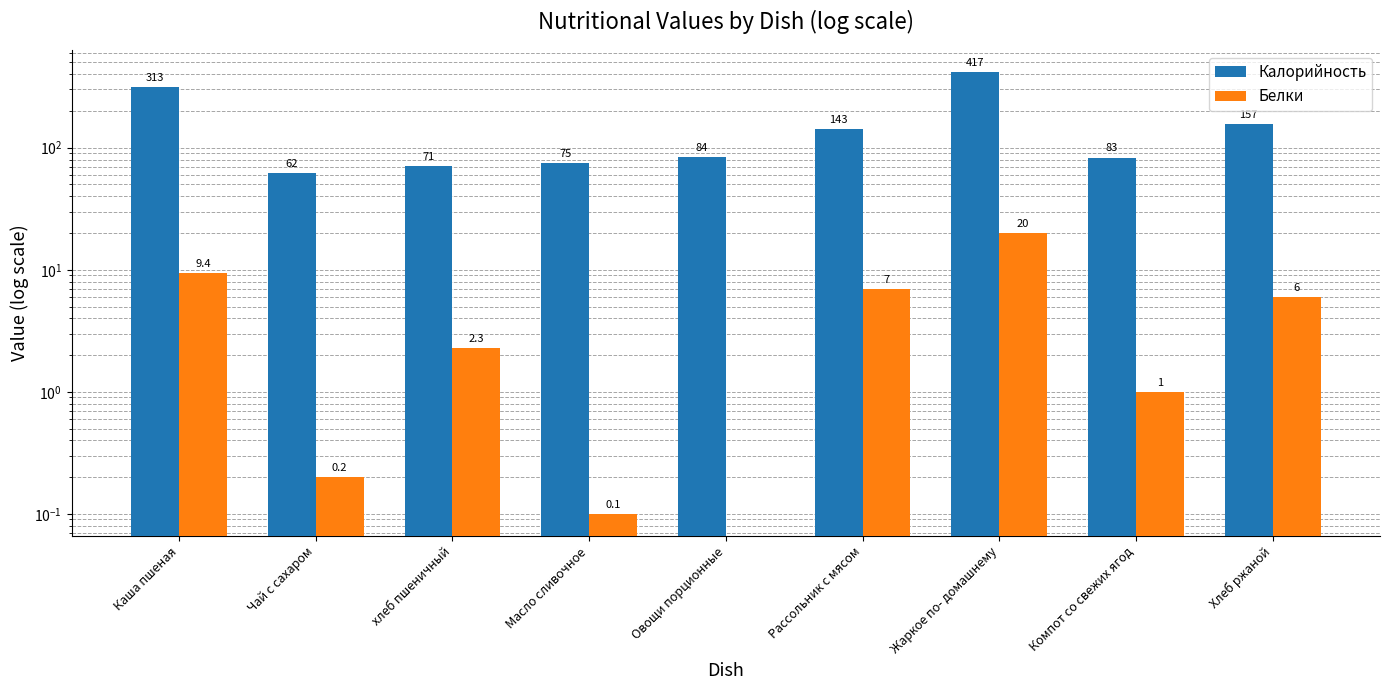

What position from the left is хлеб пшеничный?

3